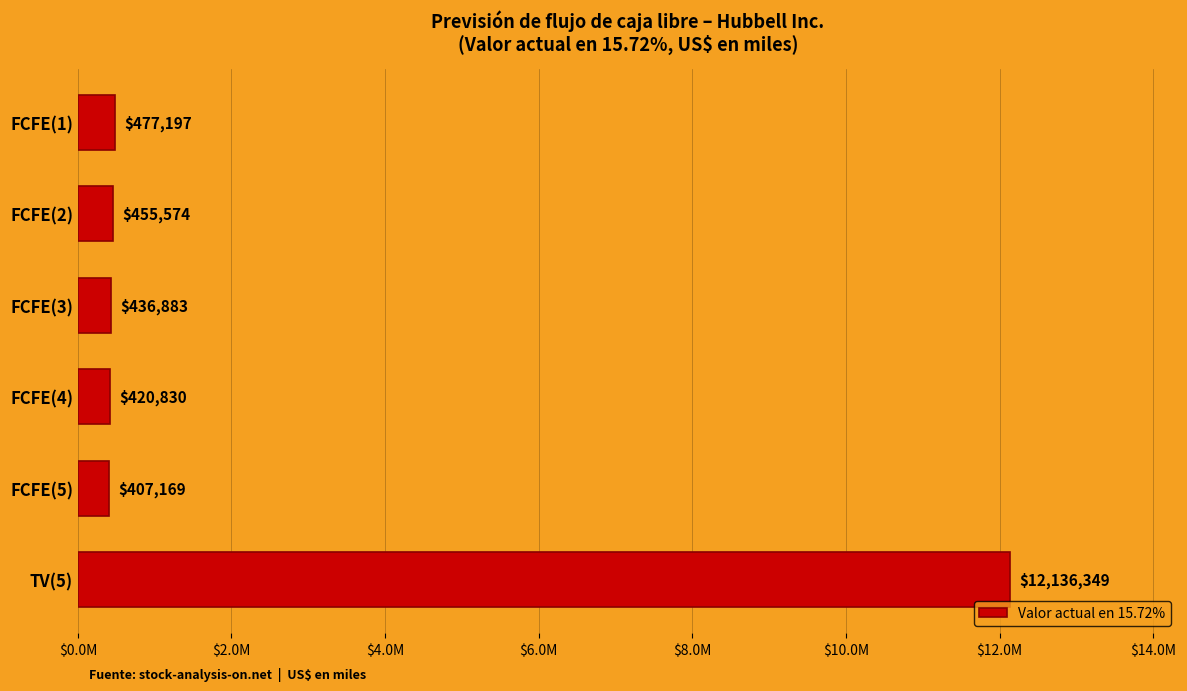

How many values are below 455574?

3